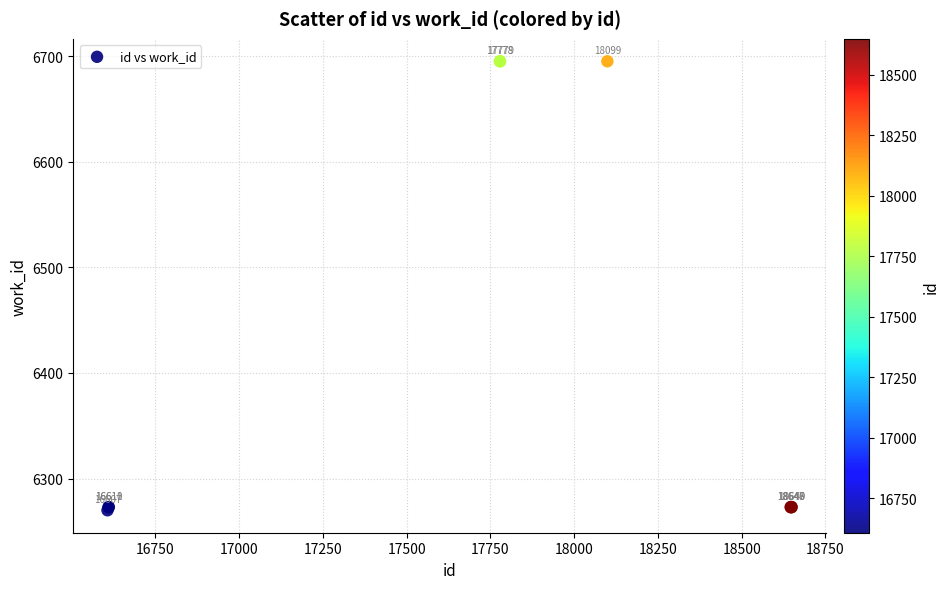

What Y value in the scatter plot is closest to 6482?

6273